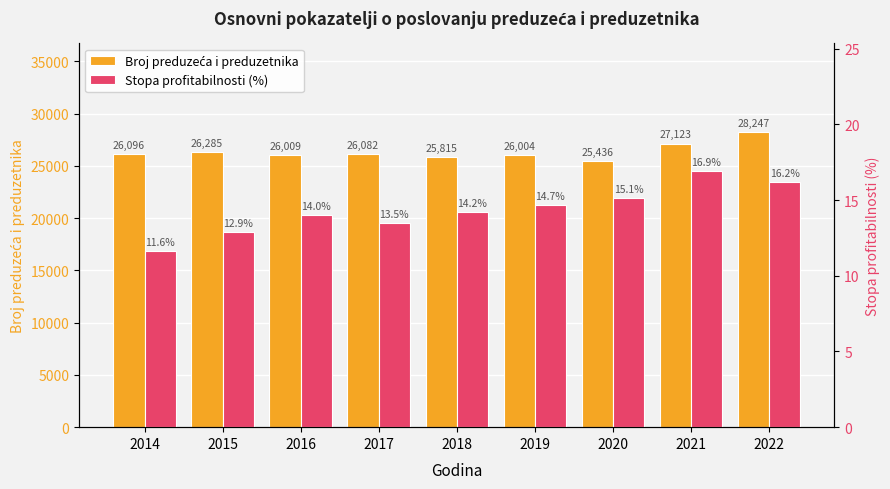

How many values in the Stopa profitabilnosti (%) series are below 14?

3